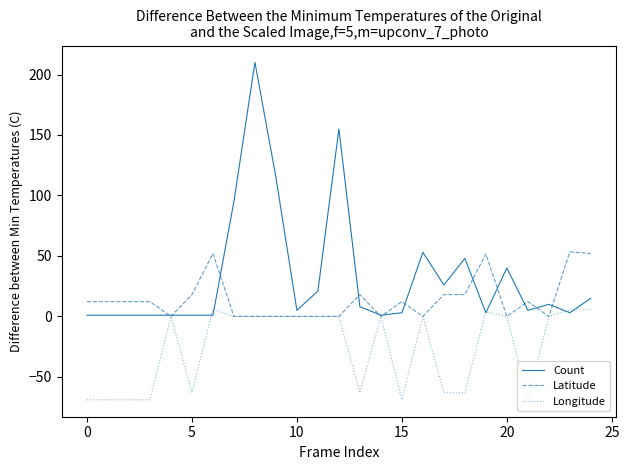

What are all the series names shown in the legend?

Count, Latitude, Longitude